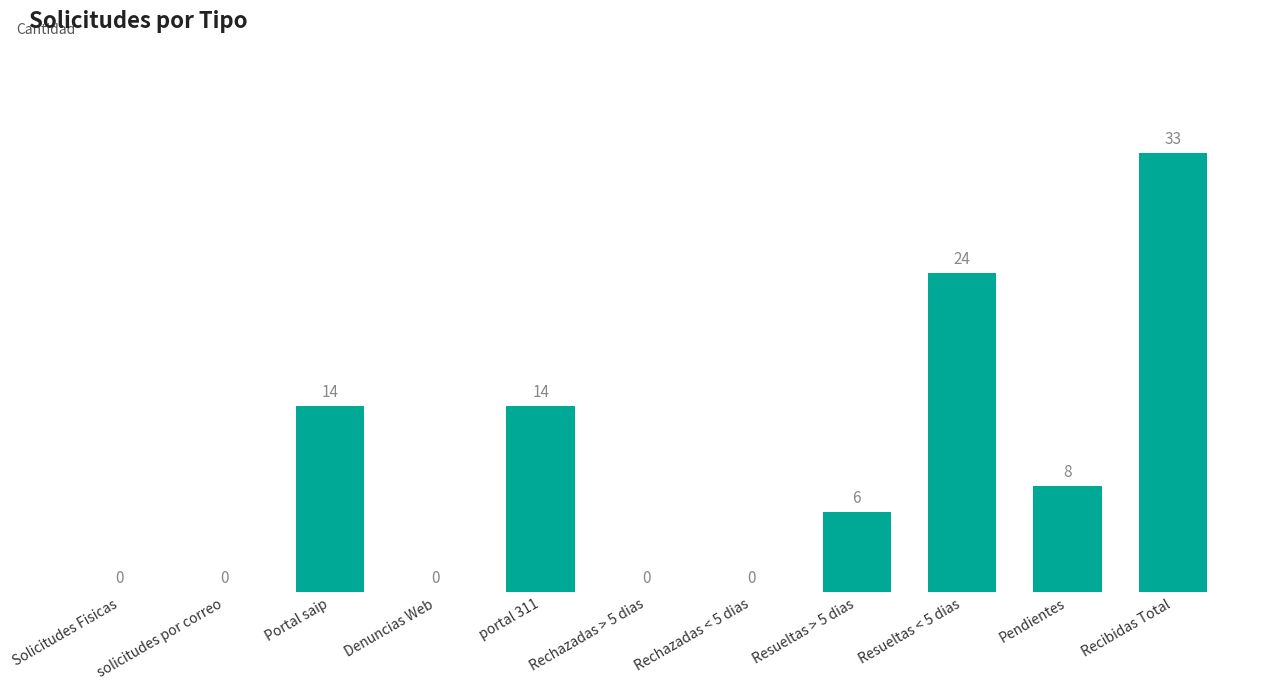

How many values are between 0 and 14?

9